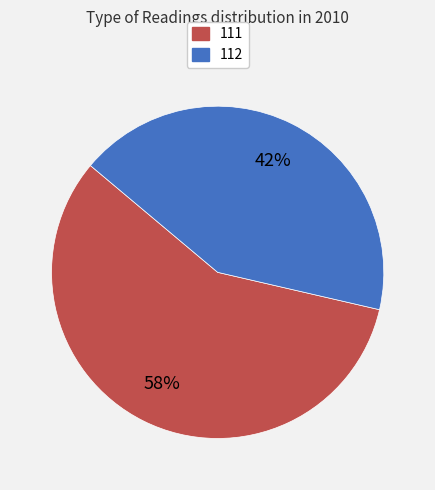

To the nearest percent, what is the combined percentage of 111 and 112?

100%